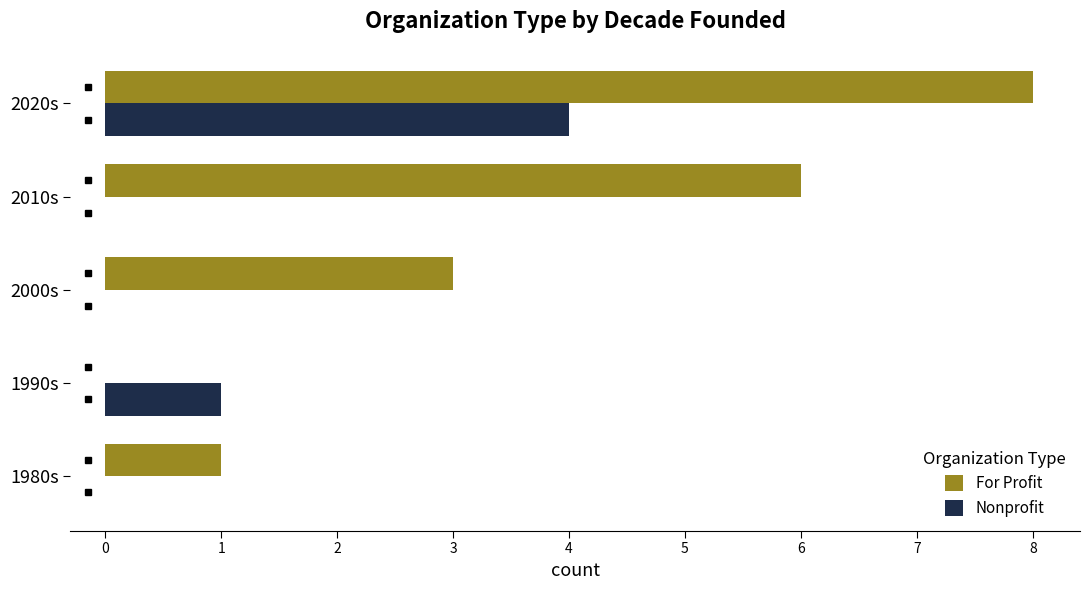

Which series changed the most between 2000s and 2010s?

For Profit